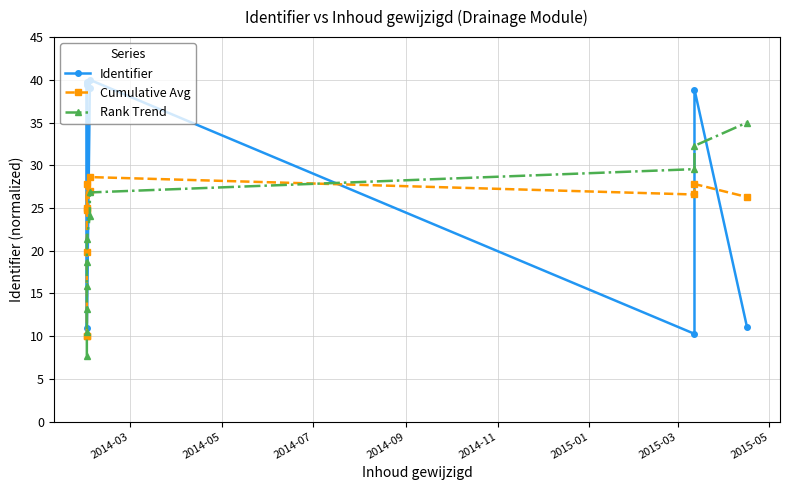

What is the average value of the Identifier series?

26.3